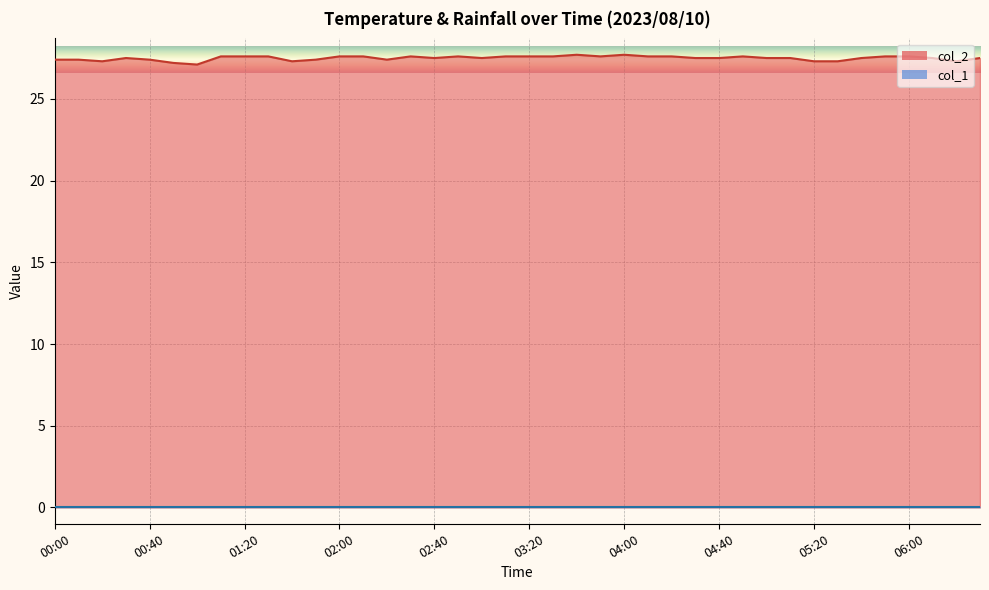

Reading left to right, extract all data points from this chart.

27.4	27.4	27.3	27.5	27.4	27.2	27.1	27.6	27.6	27.6	27.3	27.4	27.6	27.6	27.4	27.6	27.5	27.6	27.5	27.6	27.6	27.6	27.7	27.6	27.7	27.6	27.6	27.5	27.5	27.6	27.5	27.5	27.3	27.3	27.5	27.6	27.6	27.5	27.3	27.5